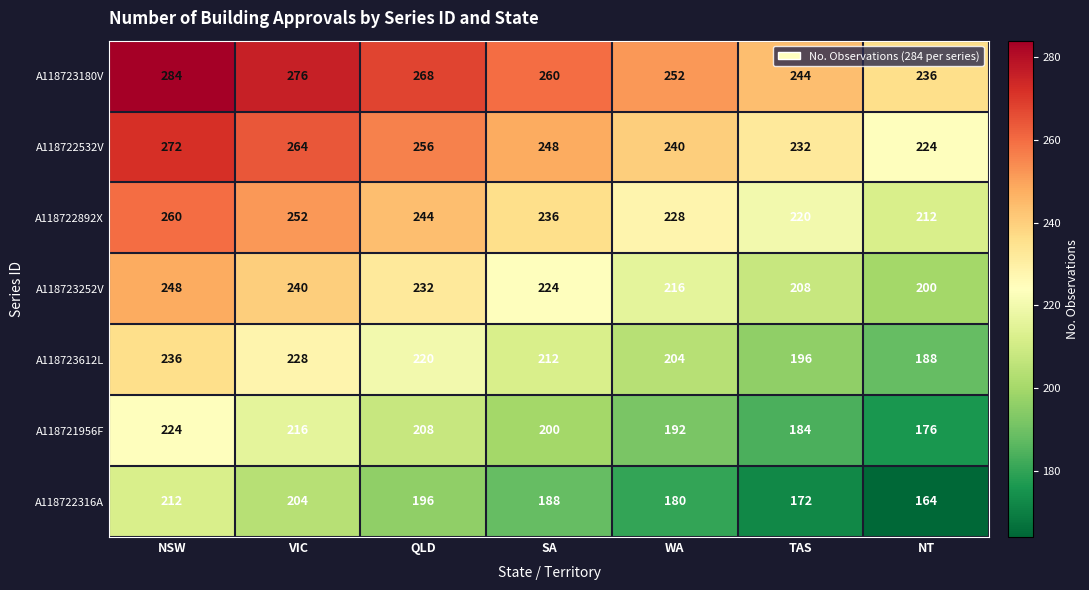

Which category has the highest value across all series?

NSW